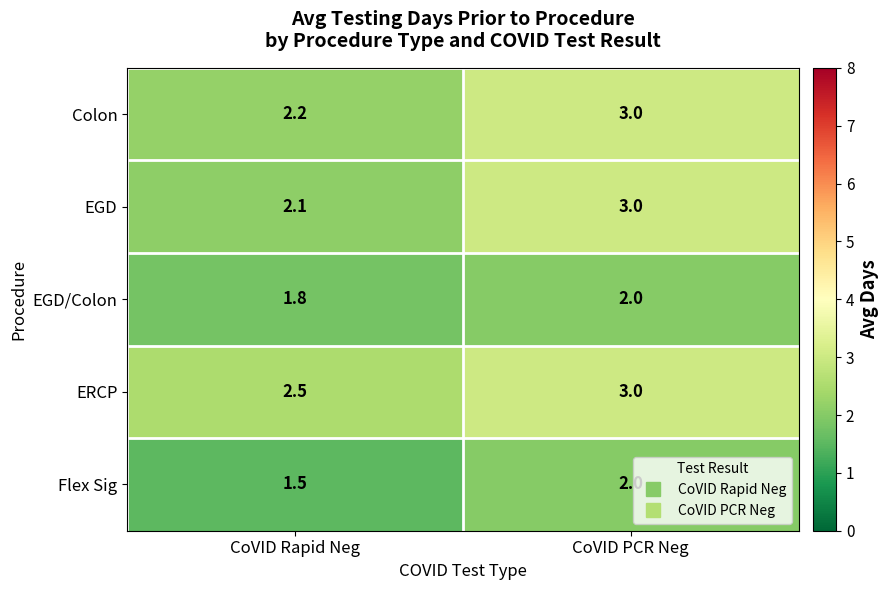

What is the approximate value of Flex Sig at CoVID PCR Neg?

2.0